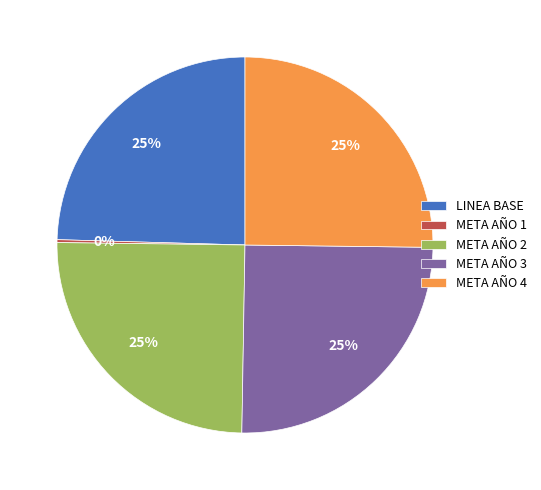

To the nearest percent, what is the combined percentage of META AÑO 3 and META AÑO 2?

50%